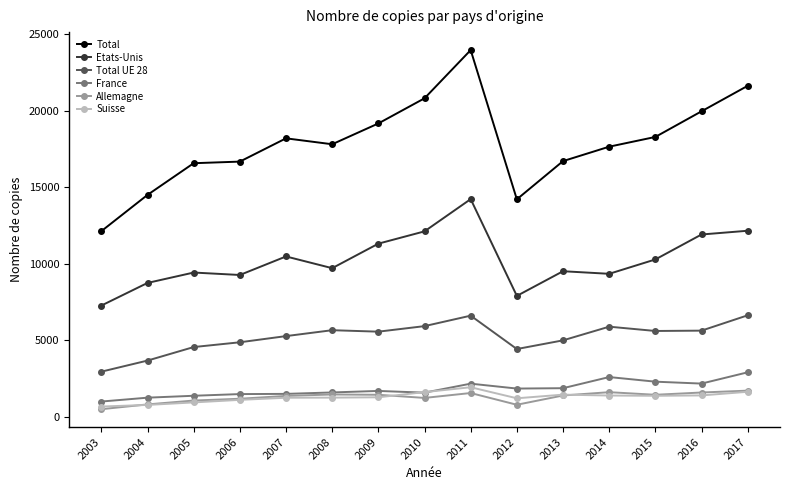

What is the difference between the France values at 2005 and 2010?

203